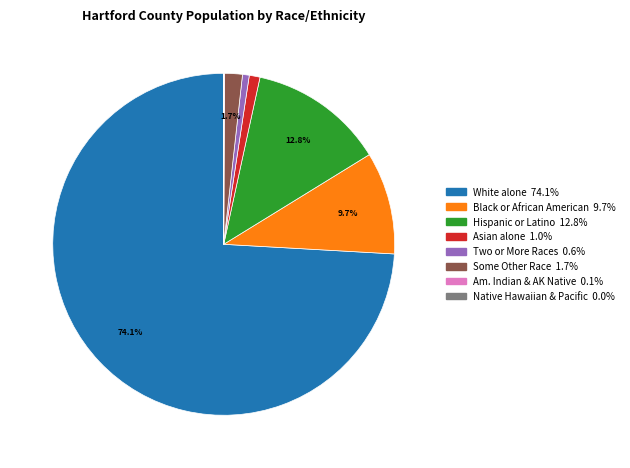

Is there a majority slice in this chart?

Yes